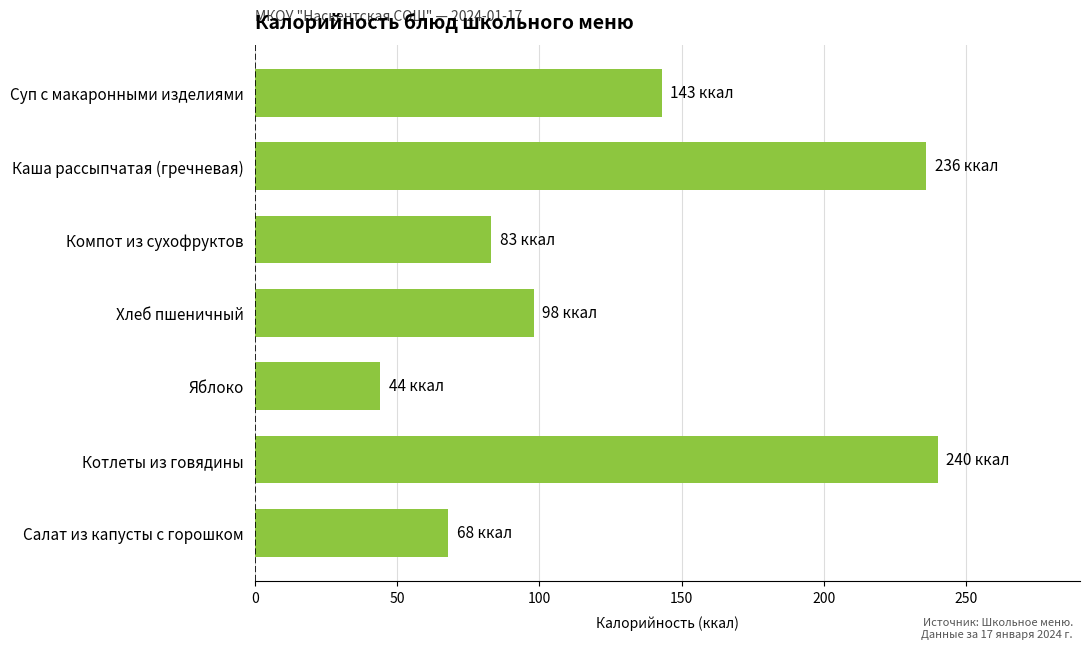

List the labels in order of value, smallest first.

Яблоко, Салат из капусты с горошком, Компот из сухофруктов, Хлеб пшеничный, Суп с макаронными изделиями, Каша рассыпчатая (гречневая), Котлеты из говядины